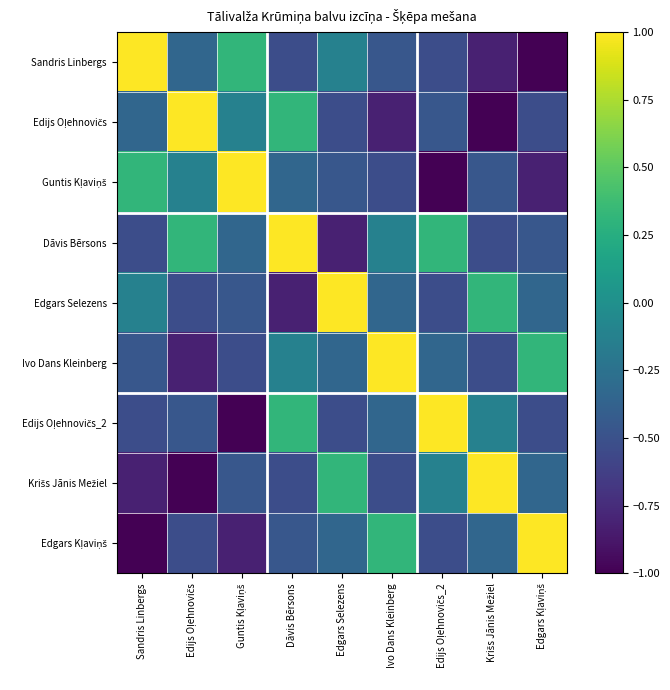

Between Ivo Dans Kleinberg and Edgars Kļaviņš, which series saw the biggest shift?

Ivo Dans Kleinberg